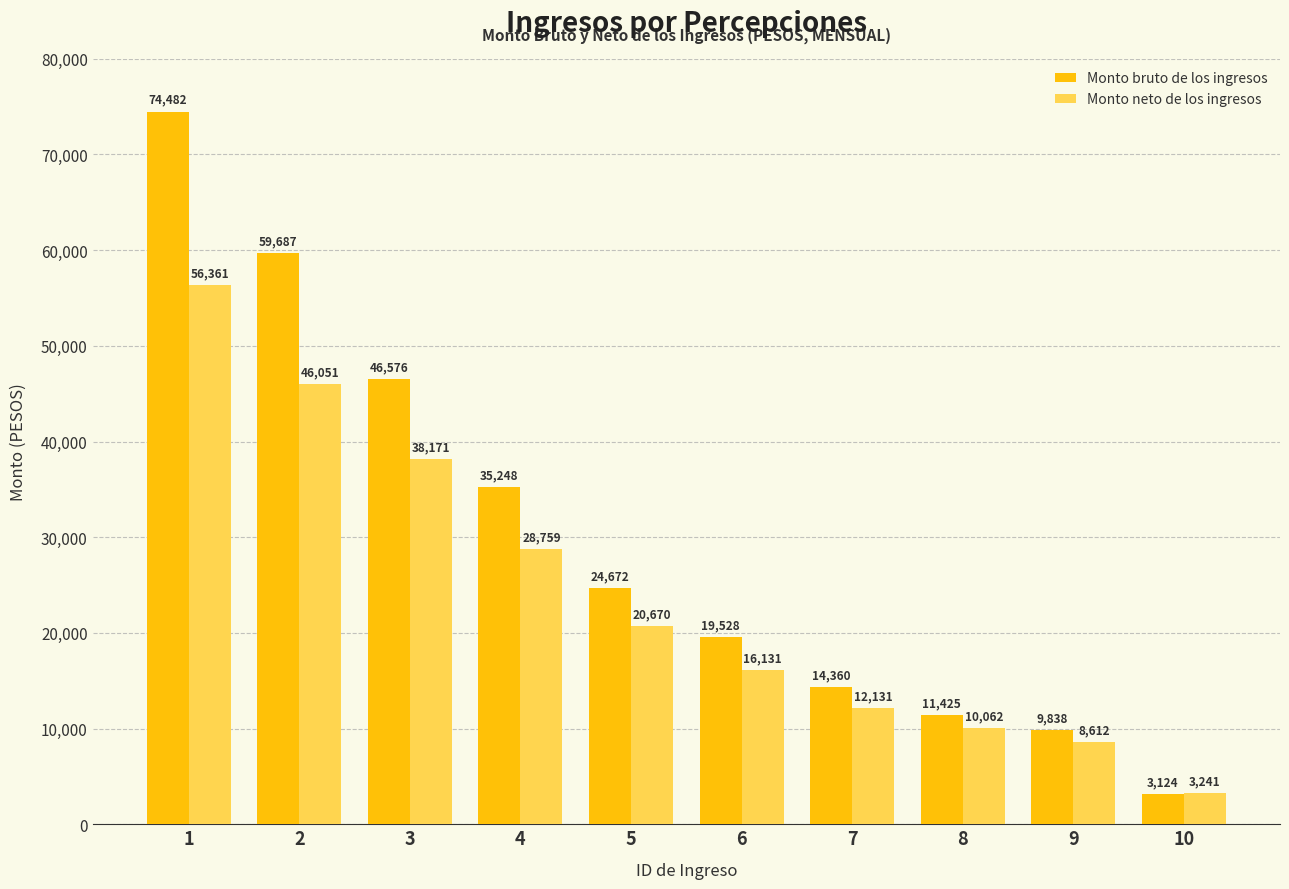

What is the sum of all Monto bruto de los ingresos values?

298940.0